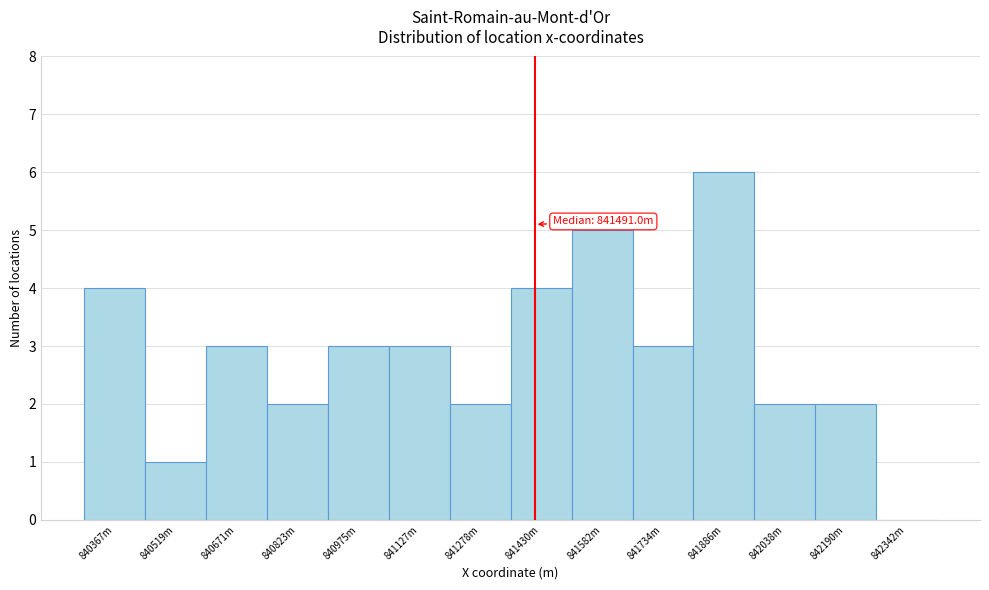

Reading right to left, extract all data points from this chart.

842342m=0	842190m=2	842038m=2	841886m=6	841734m=3	841582m=5	841430m=4	841278m=2	841127m=3	840975m=3	840823m=2	840671m=3	840519m=1	840367m=4